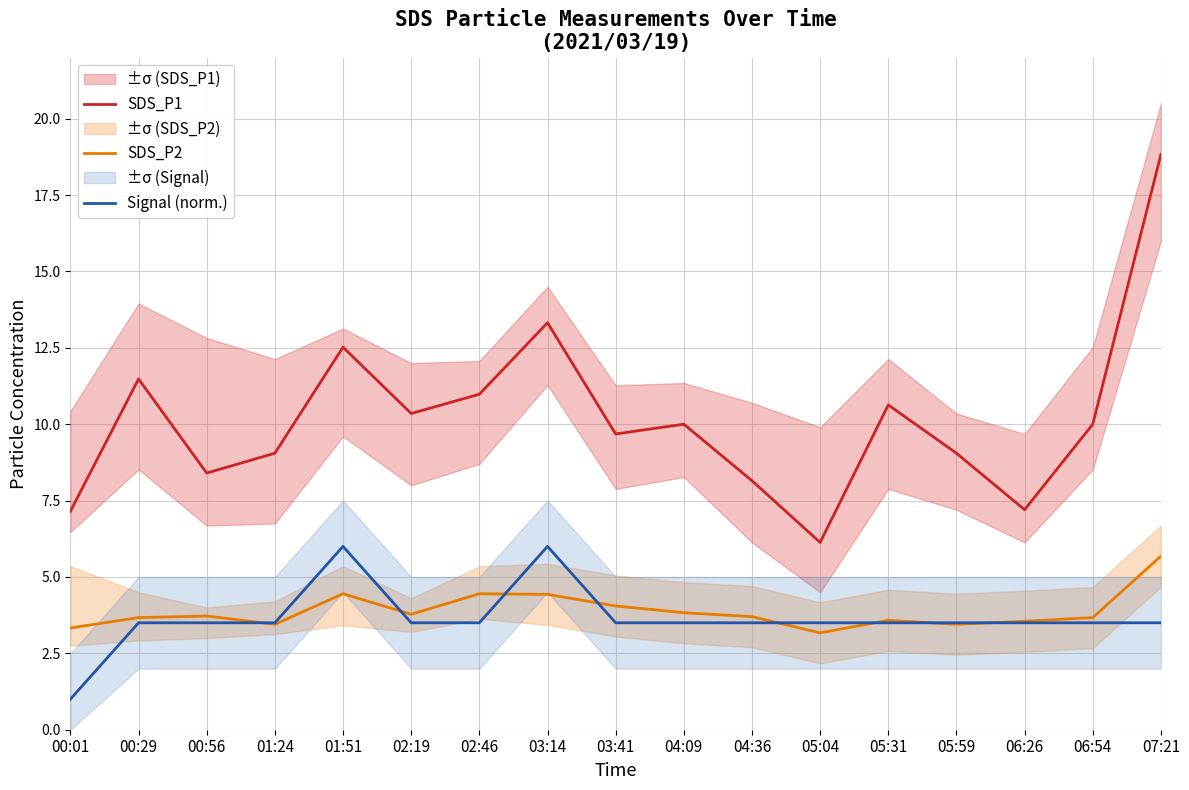

What position from the right is 07:21?

1